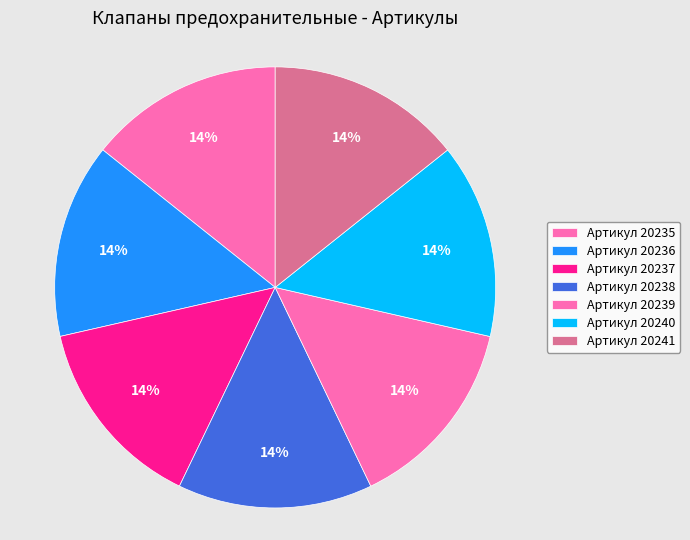

How many slices are in this pie chart?

7